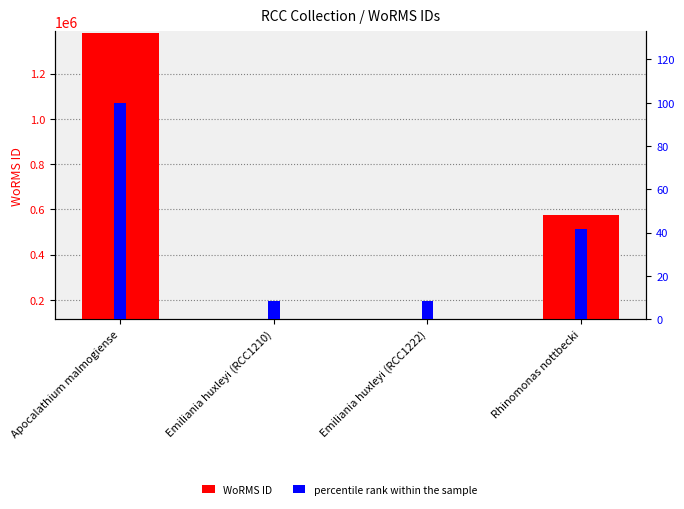

Rank the series by their average value, from highest to lowest.

WoRMS ID, percentile rank within the sample